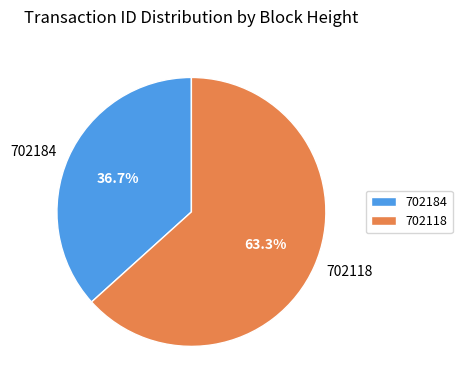

Between 702118 and 702184, which is larger?

702118